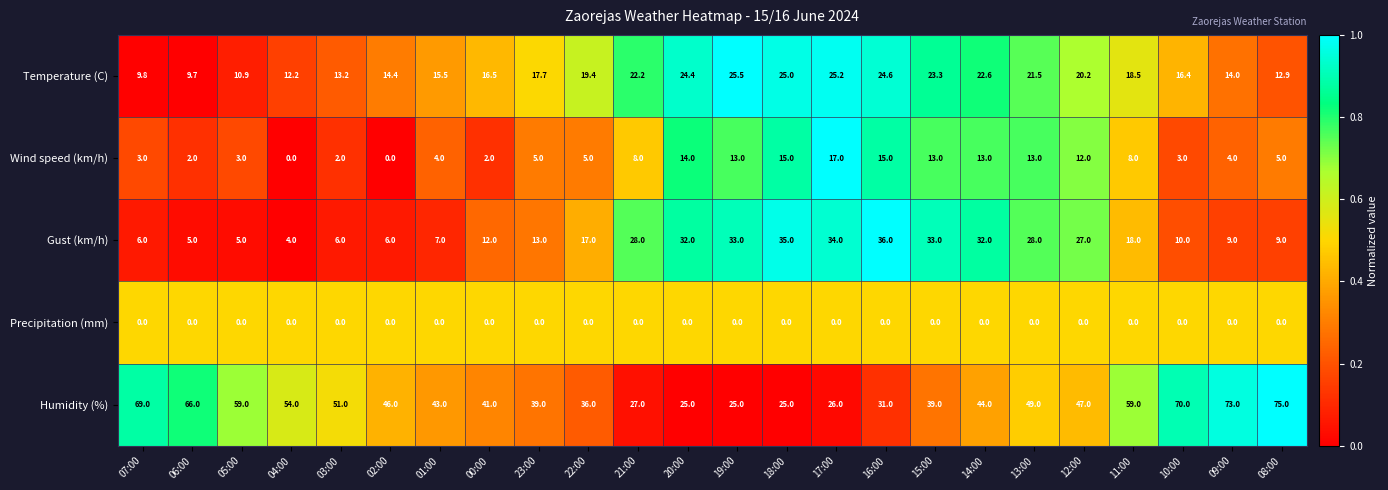

What is the difference between the maximum and minimum values in the Wind speed (km/h) series?

17.0